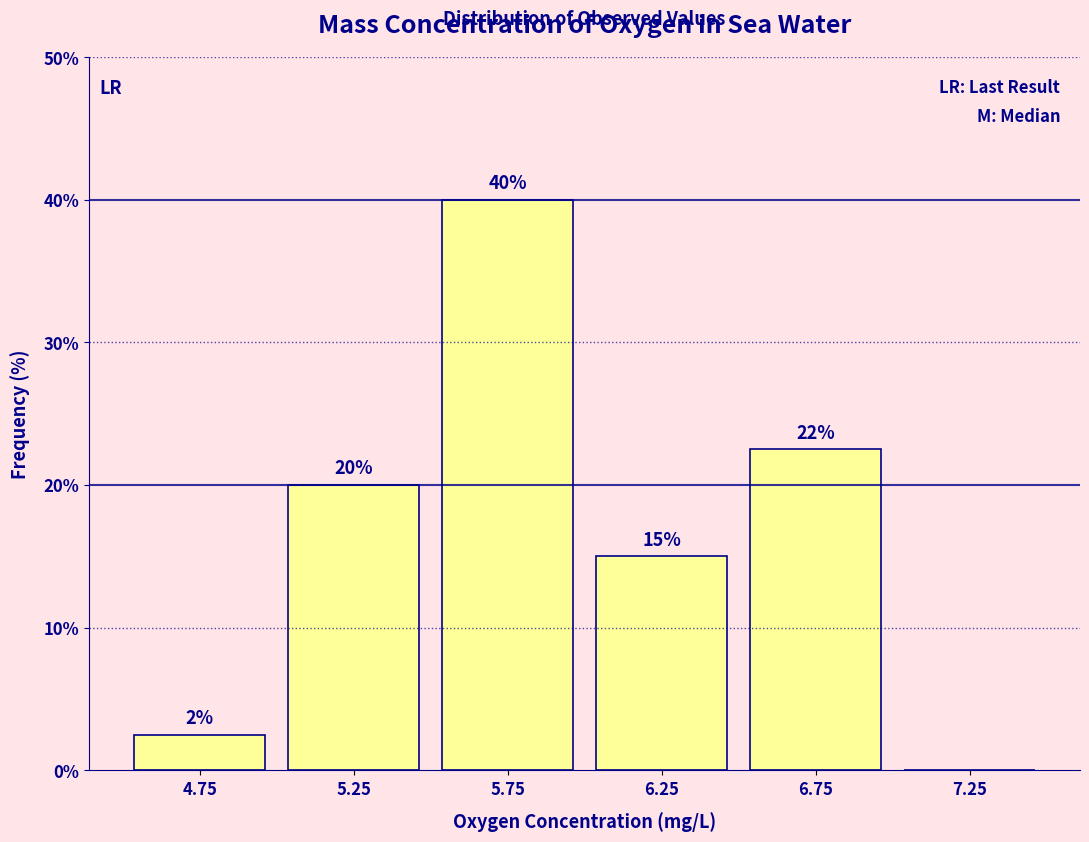

Which range on the x-axis has the tallest bar?

5.5 to 6.0